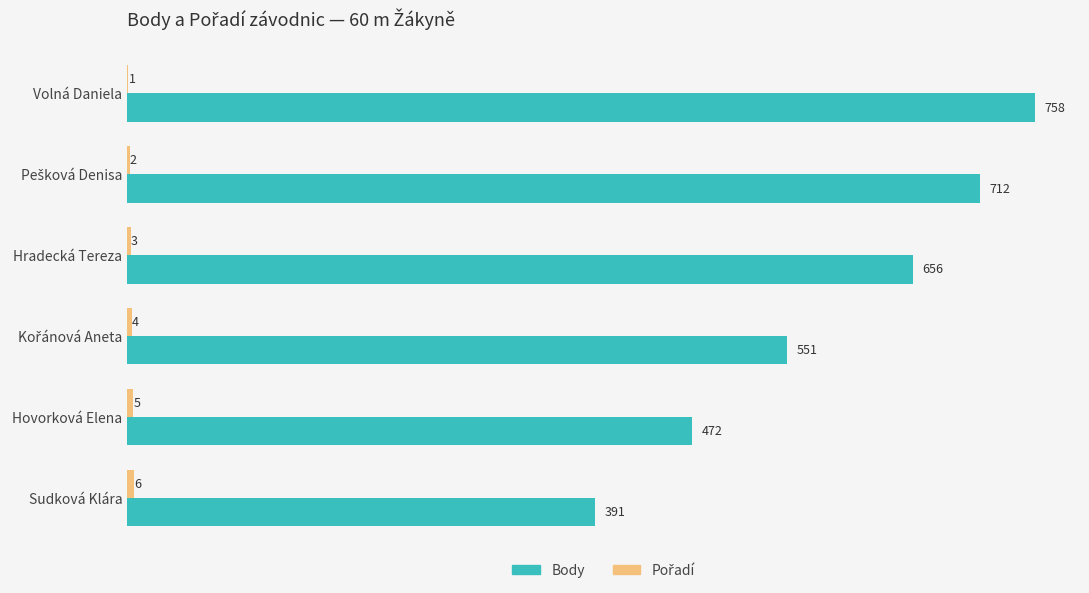

What is the sum of the Body values at Sudková Klára and Hradecká Tereza?

1047